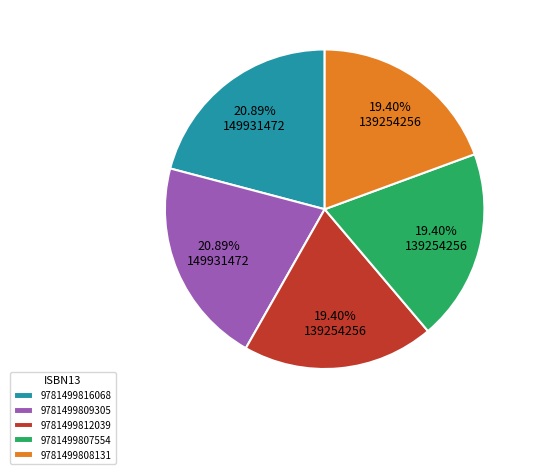

To the nearest percent, what is the difference between the largest and smallest slice percentages?

1%